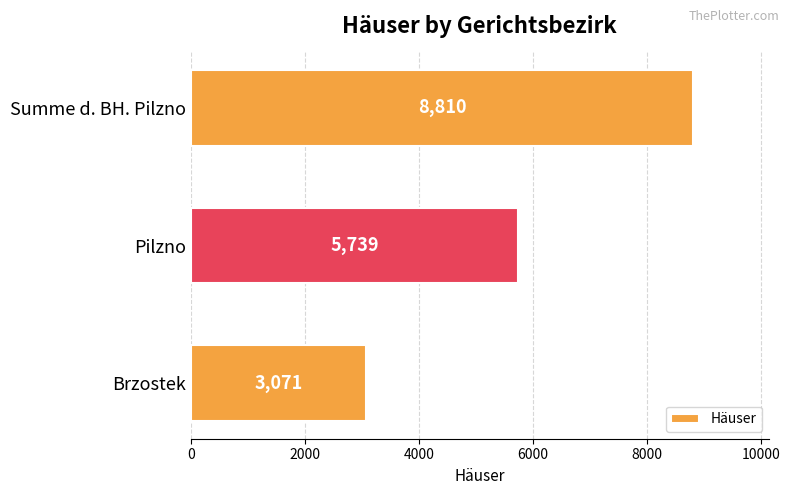

What is the average value?

5873